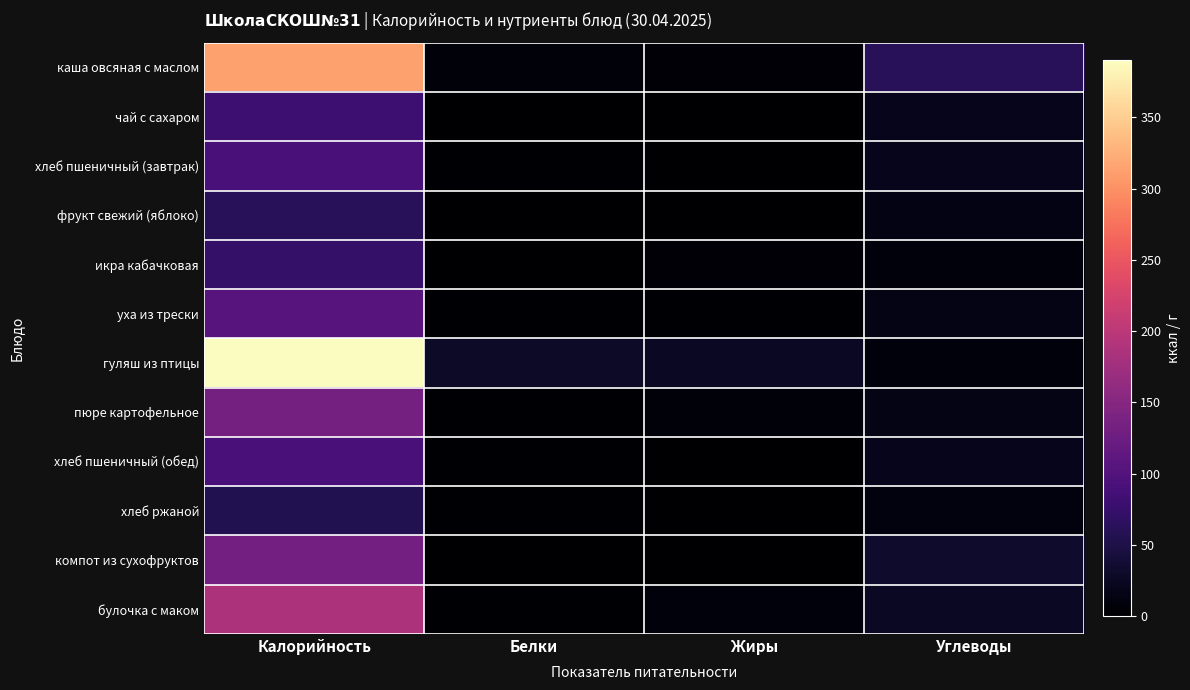

Reading left to right, transcribe all the data shown in this chart.

каша овсяная с маслом: Калорийность=312.5	Белки=7.0	Жиры=4.0	Углеводы=62.0
чай с сахаром: Калорийность=80.0	Белки=0.0	Жиры=0.0	Углеводы=20.0
хлеб пшеничный (завтрак): Калорийность=92.0	Белки=3.0	Жиры=0.0	Углеводы=20.0
фрукт свежий (яблоко): Калорийность=62.0	Белки=0.0	Жиры=0.0	Углеводы=14.0
икра кабачковая: Калорийность=73.0	Белки=1.5	Жиры=4.0	Углеводы=8.0
уха из трески: Калорийность=105.0	Белки=2.2	Жиры=3.0	Углеводы=15.4
гуляш из птицы: Калорийность=390.0	Белки=30.0	Жиры=26.0	Углеводы=9.0
пюре картофельное: Калорийность=134.0	Белки=3.0	Жиры=7.0	Углеводы=15.5
хлеб пшеничный (обед): Калорийность=92.0	Белки=3.0	Жиры=0.0	Углеводы=20.0
хлеб ржаной: Калорийность=56.0	Белки=2.2	Жиры=0.0	Углеводы=11.0
компот из сухофруктов: Калорийность=132.0	Белки=0.3	Жиры=1.0	Углеводы=32.0
булочка с маком: Калорийность=186.0	Белки=3.0	Жиры=8.0	Углеводы=26.0